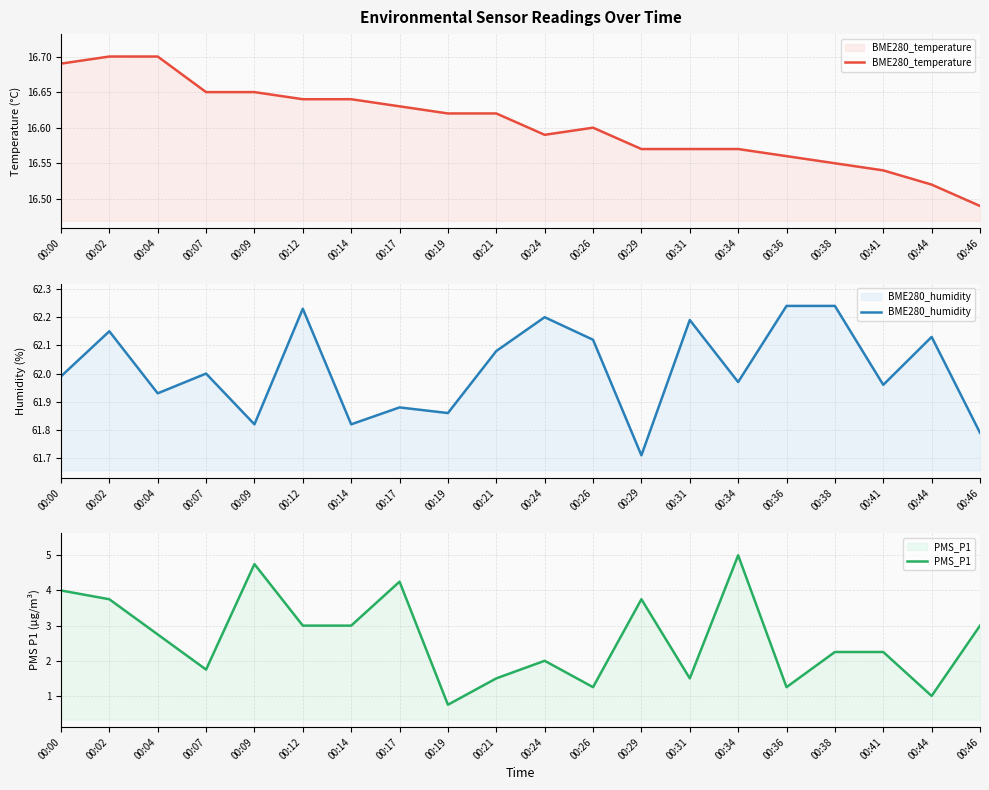

How many lines are shown in the chart?

3